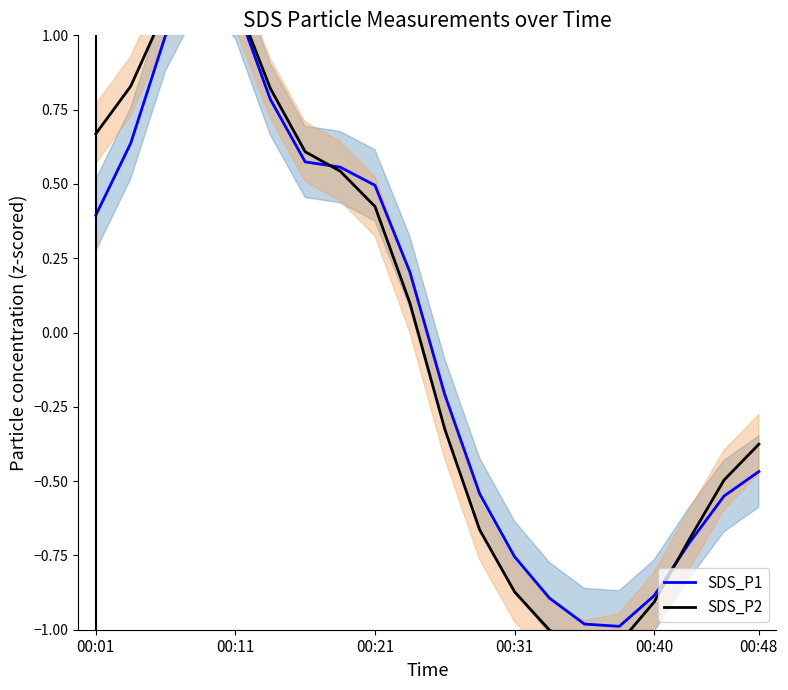

List the series in order of their peak value, highest first.

SDS_P2, SDS_P1